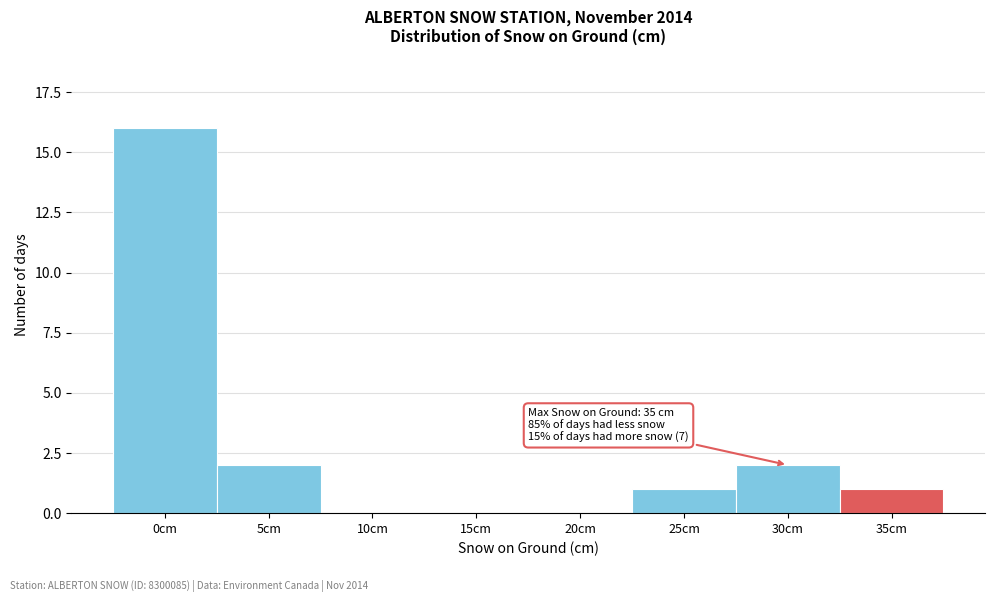

Reading right to left, list all the values displayed in this chart.

35cm=1	30cm=2	25cm=1	20cm=0	15cm=0	10cm=0	5cm=2	0cm=16